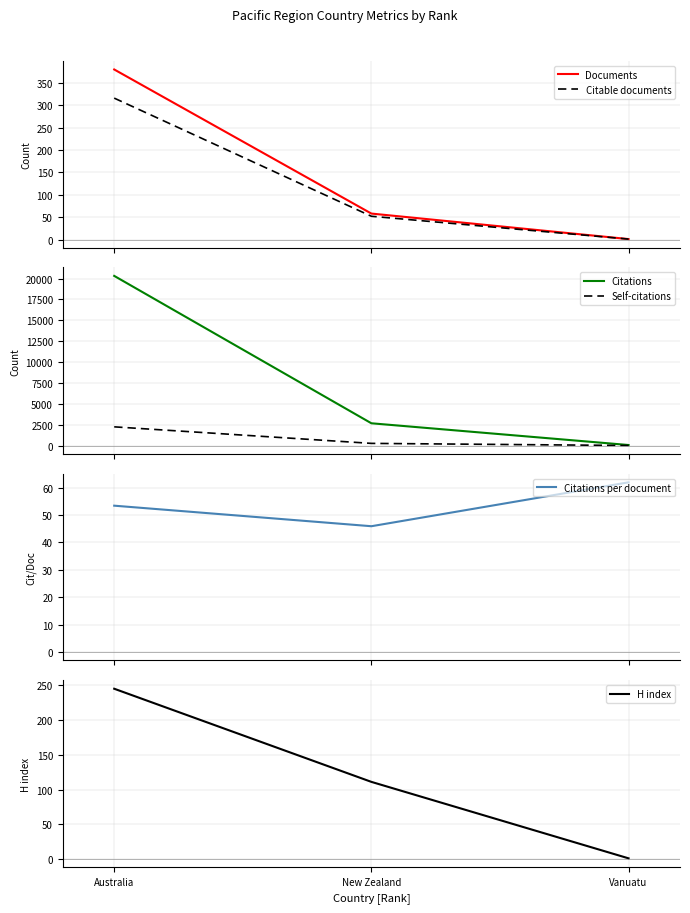

Count the number of data series in this chart.

6